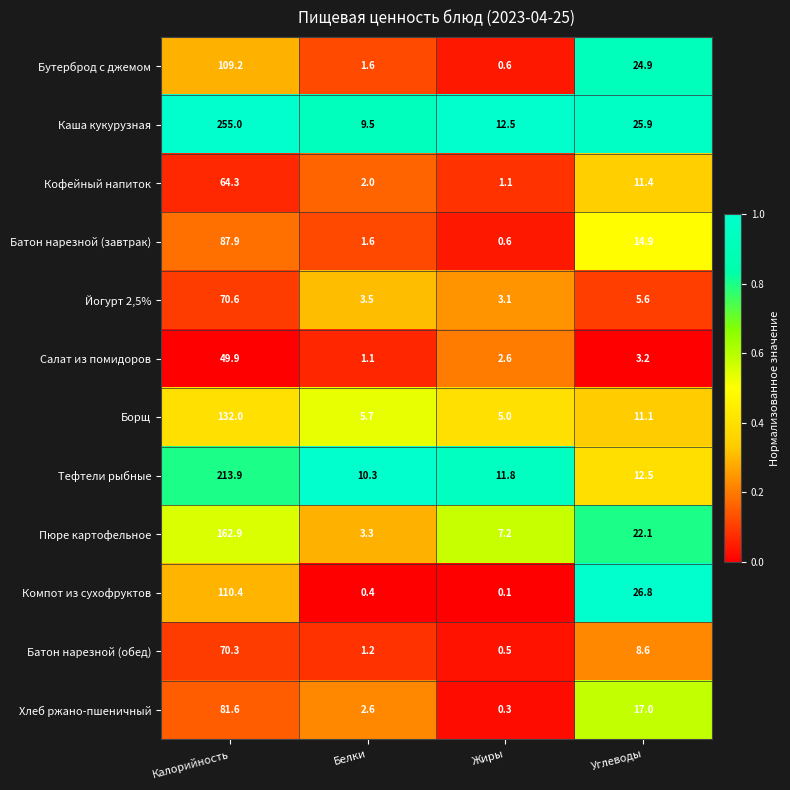

What is the difference between the maximum and minimum values in the Тефтели рыбные series?

203.6